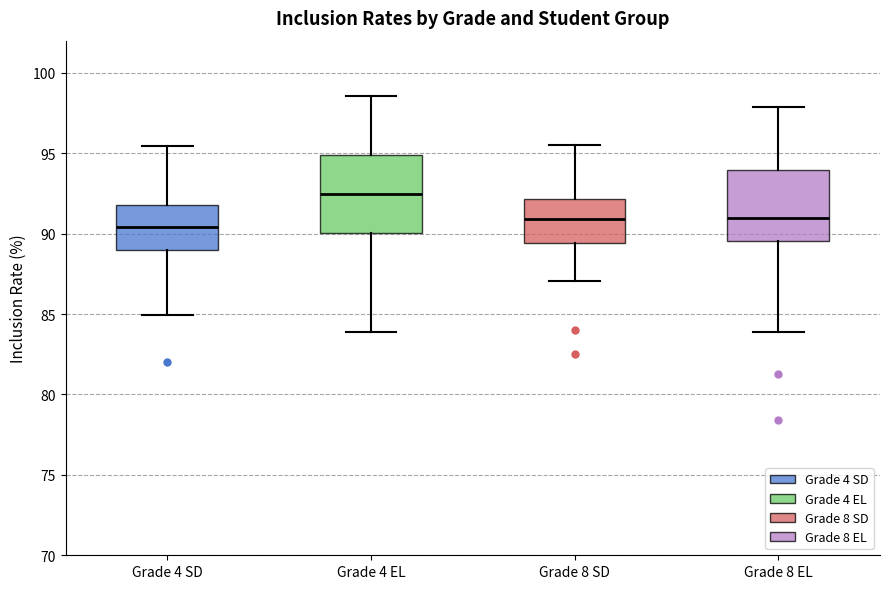

Which box has the highest median line?

Grade 4 EL